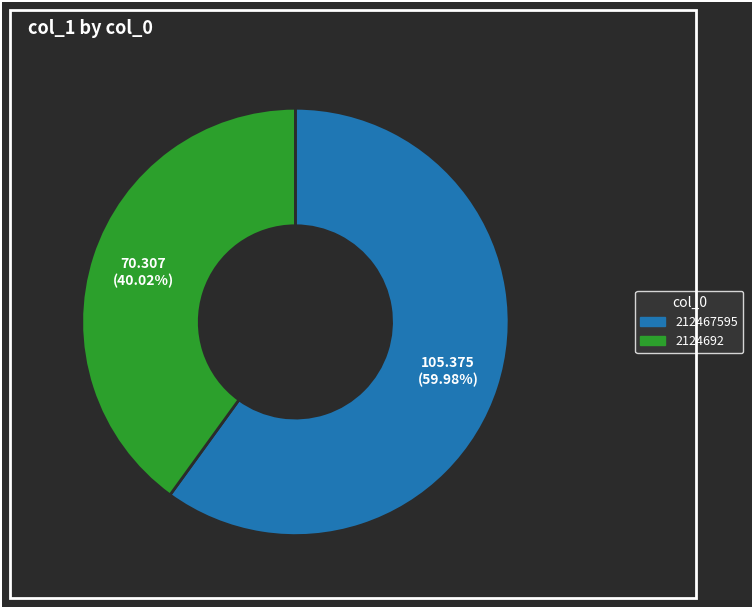

Which slice is the smallest?

2124692